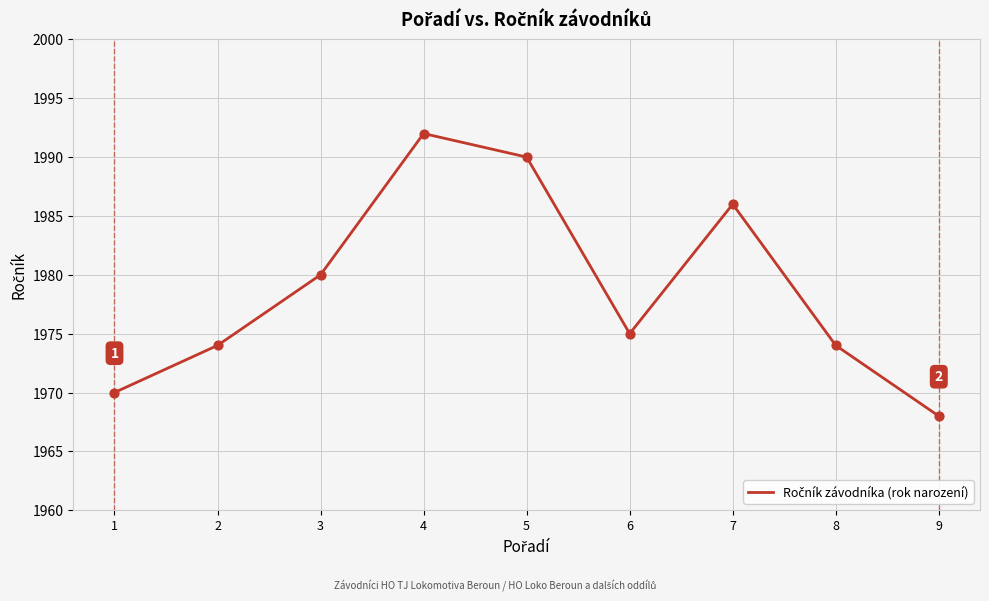

Between 8 and 3, which is larger?

3